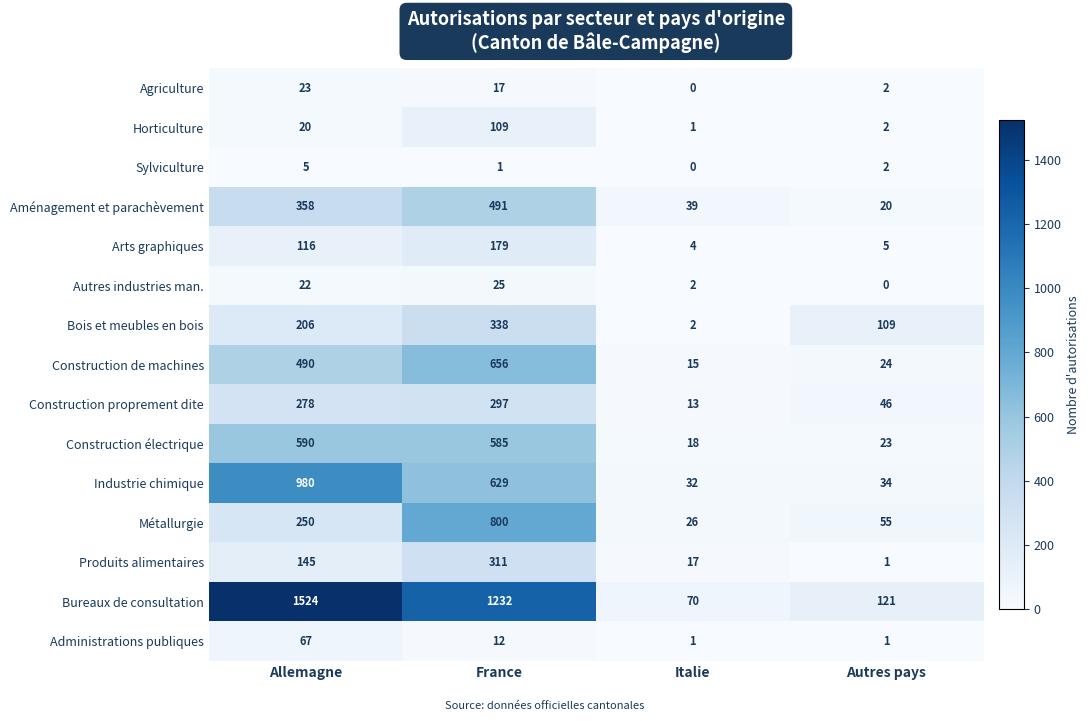

Is the value of Aménagement et parachèvement at Italie greater than the value of Construction de machines at Autres pays?

Yes